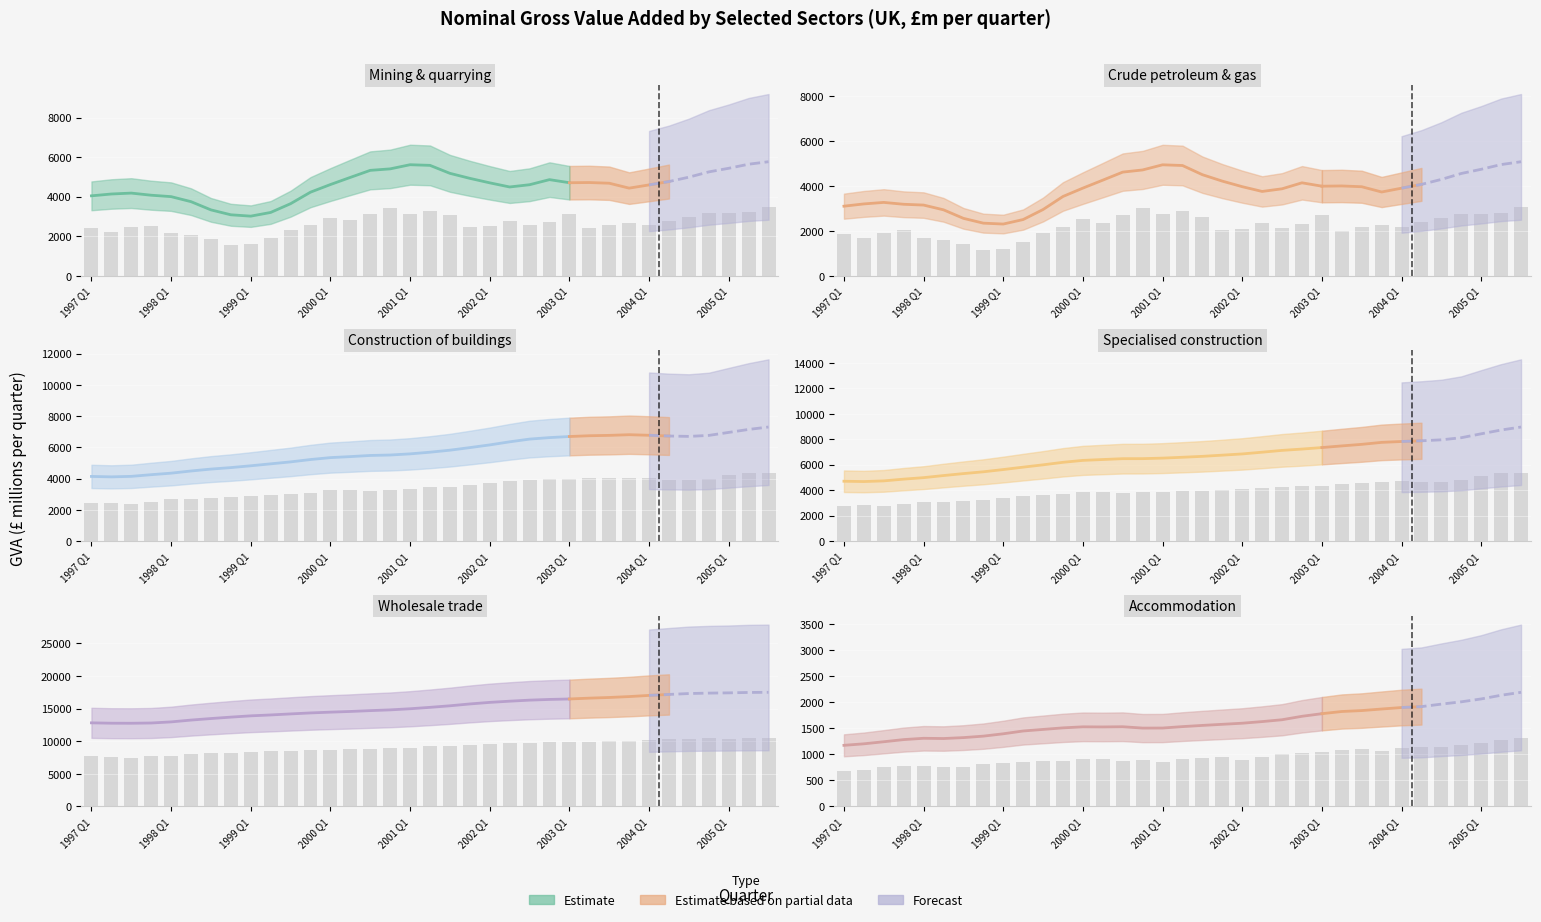

Which series changed the most between 2001 Q1 and 22?

Wholesale trade